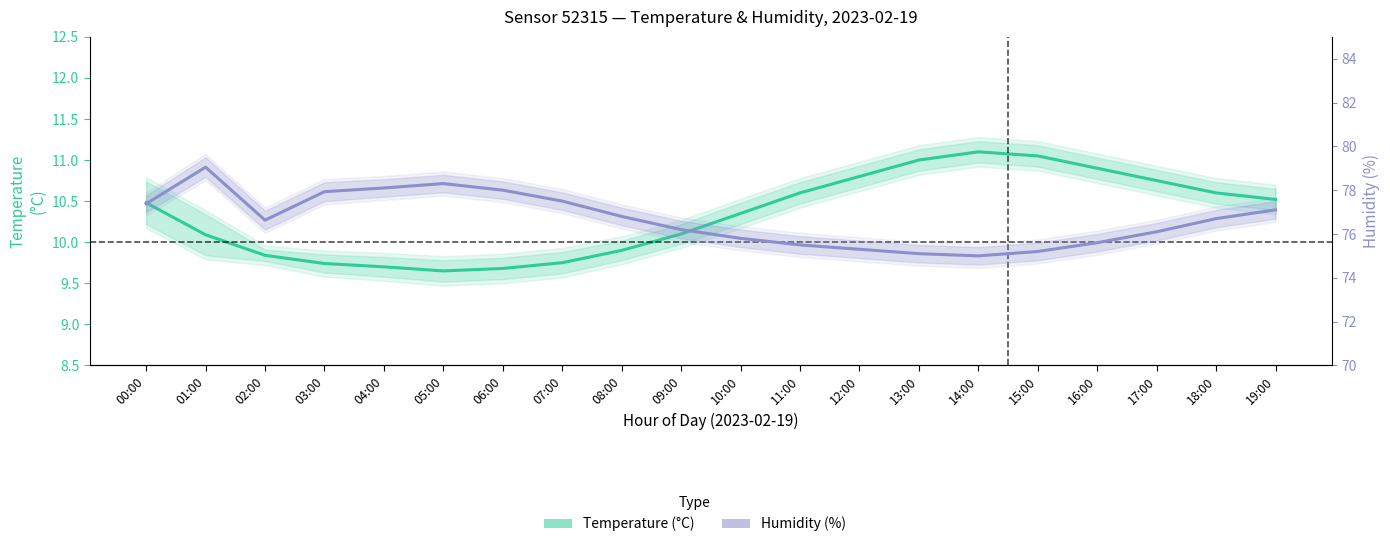

At which category is the sum across all series the highest?

01:00